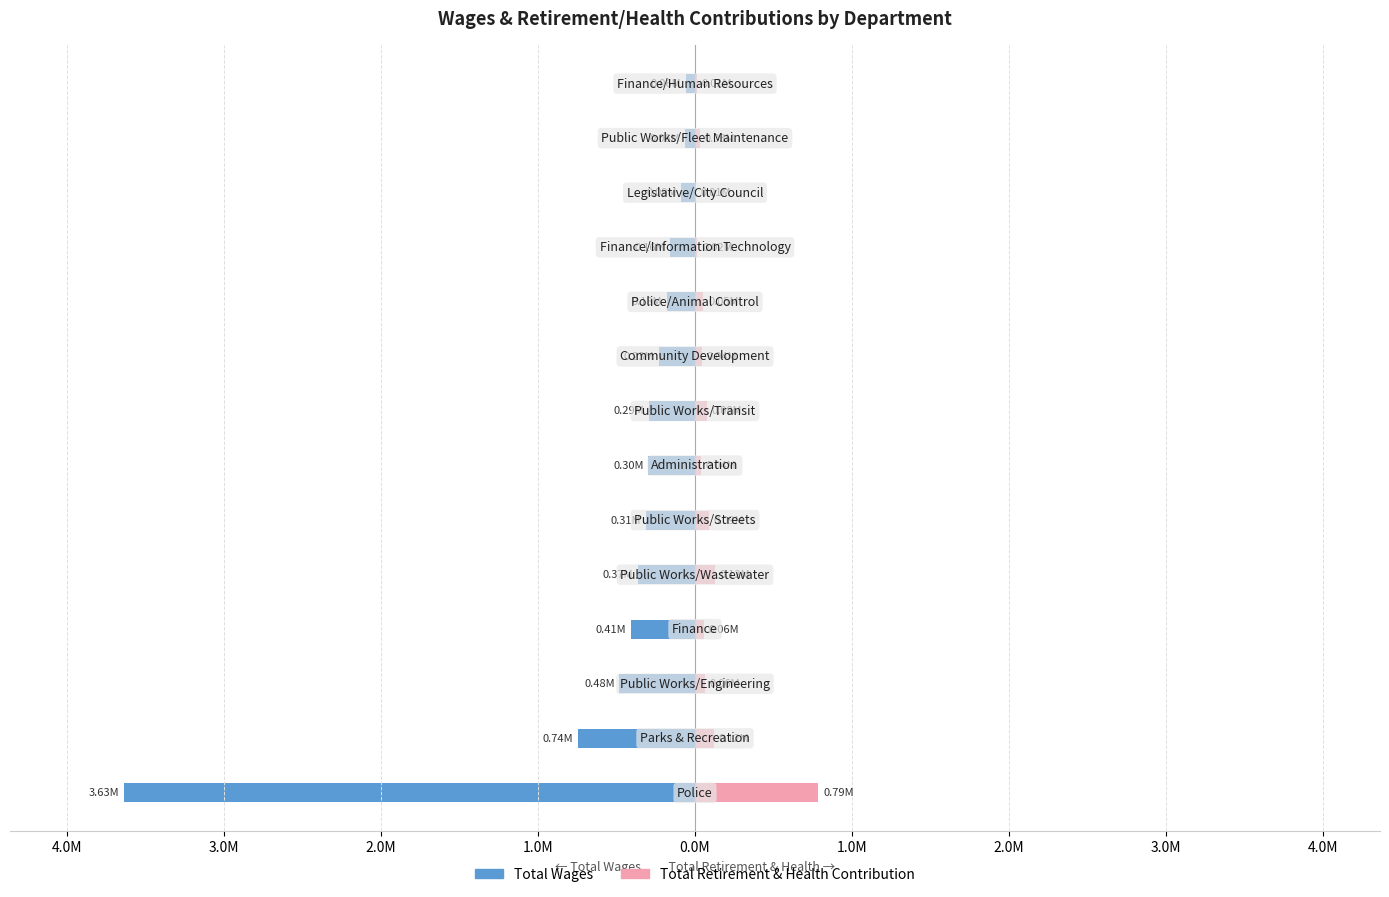

What is the total value across all series at 2.0M?

-347586